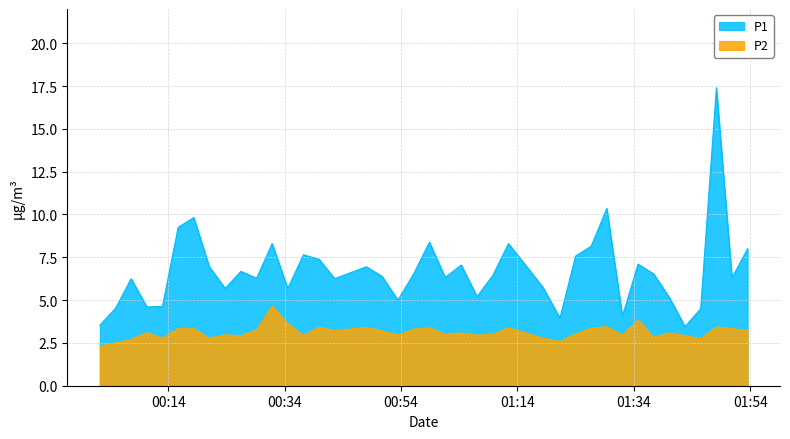

True or false: P1 and P2 intersect in this chart.

False